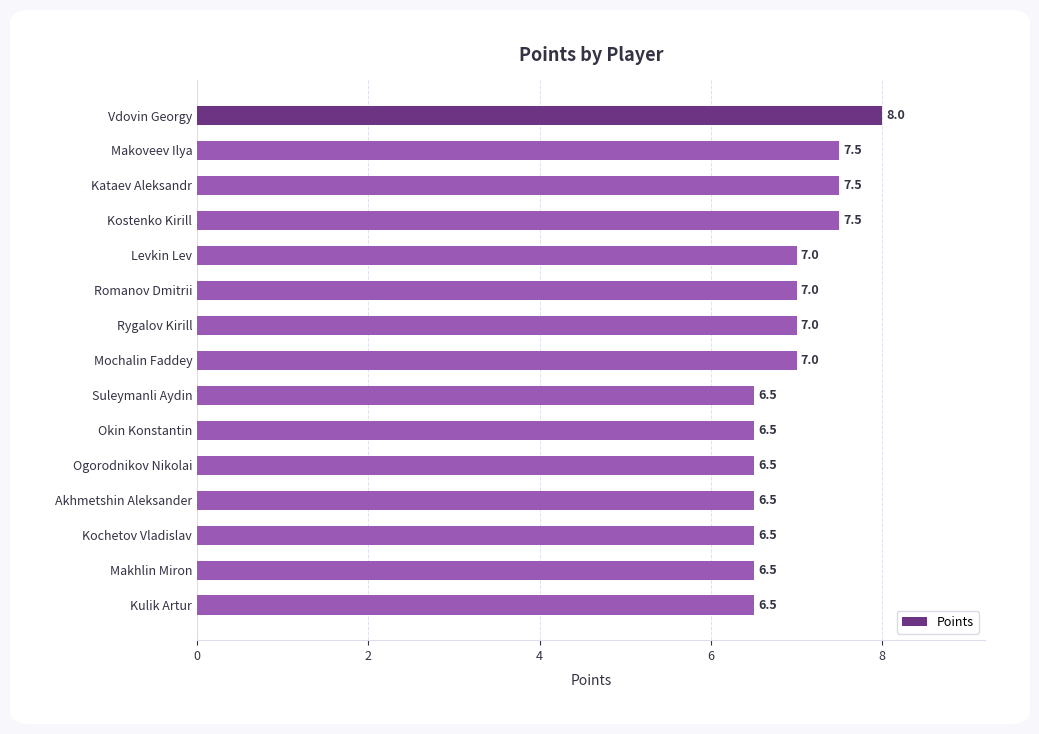

What is the label of the 2nd bar from the top?

Makoveev Ilya